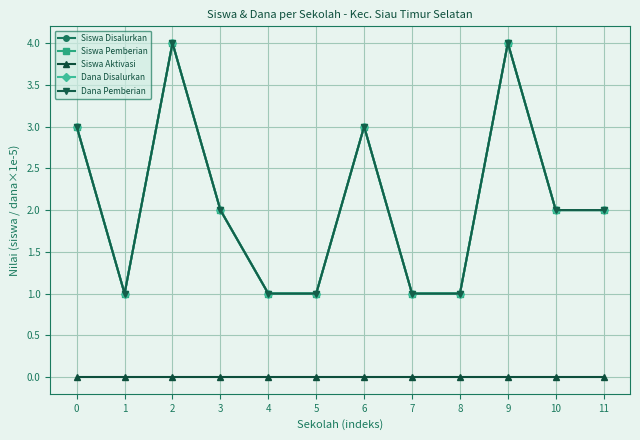

True or false: Dana Disalurkan has more than 1 interior local peaks.

True